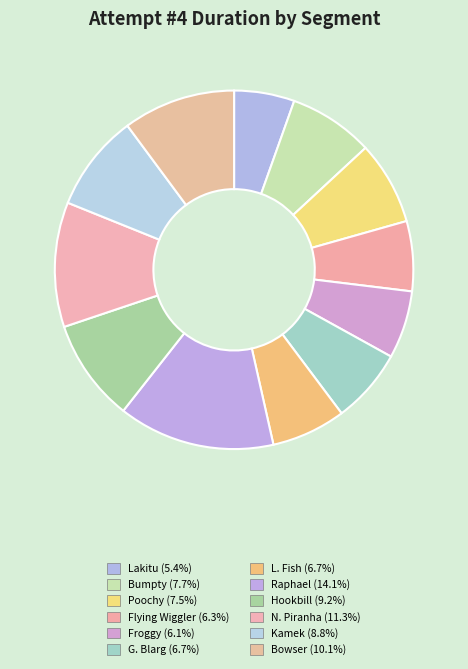

Is there any slice that represents more than half of the pie?

No